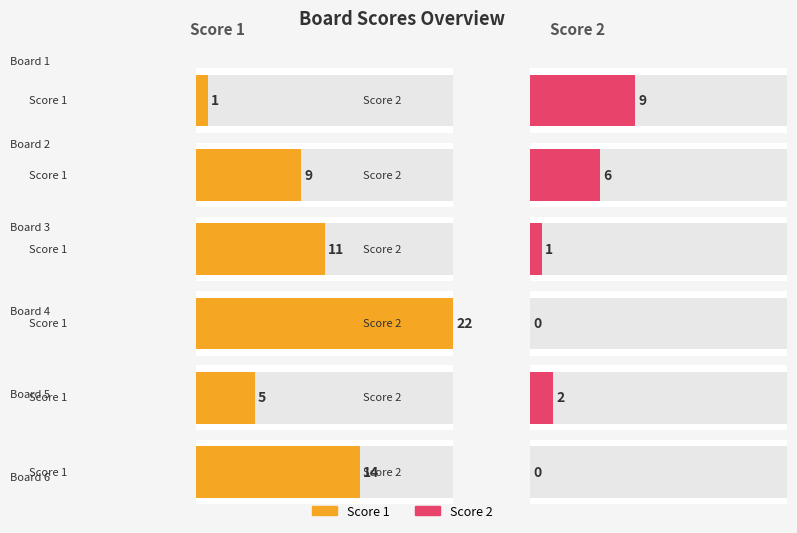

Which label corresponds to the smallest value in the chart?

Board 4